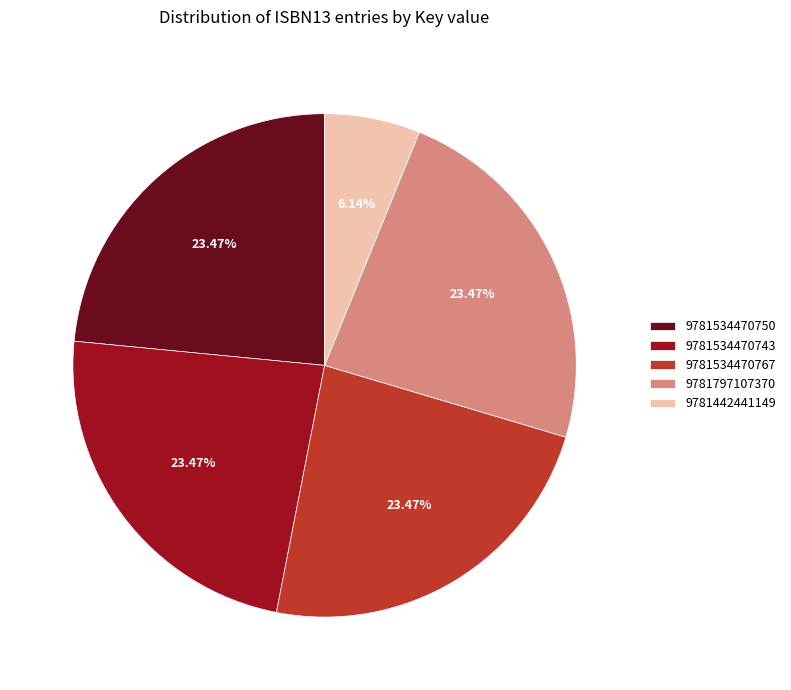

How many slices are in this pie chart?

5